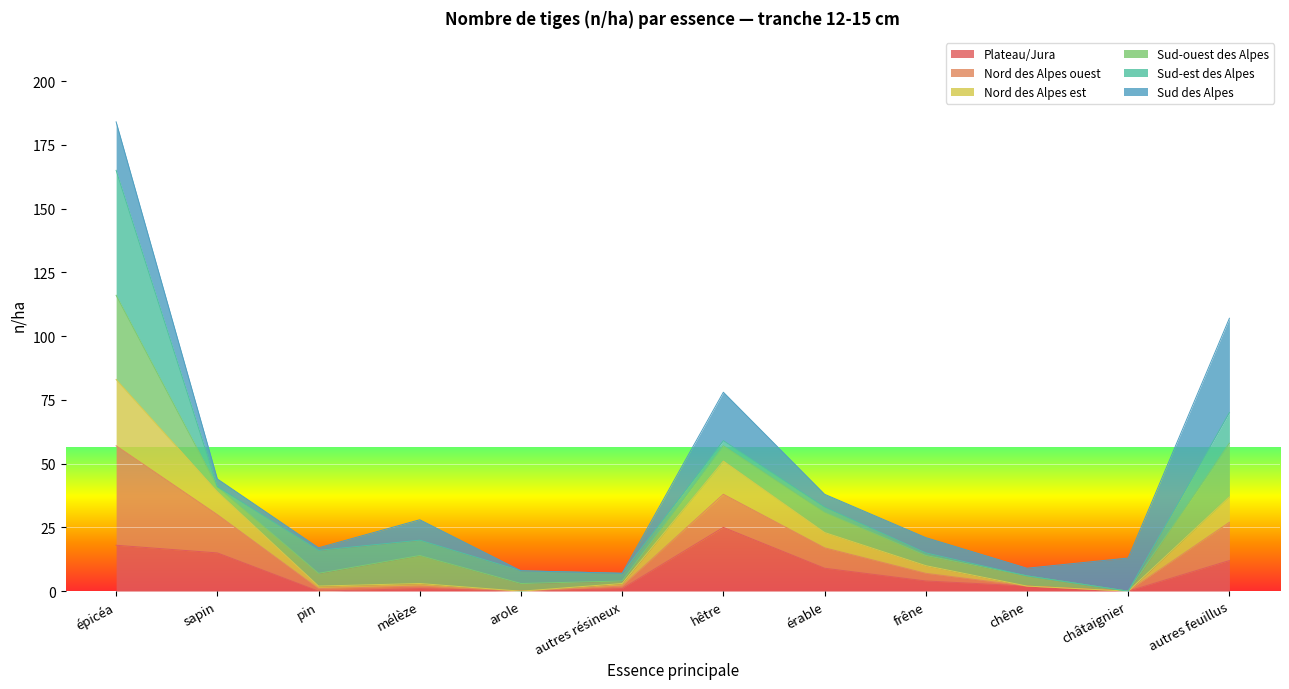

What is the highest value of the Plateau/Jura series?

25